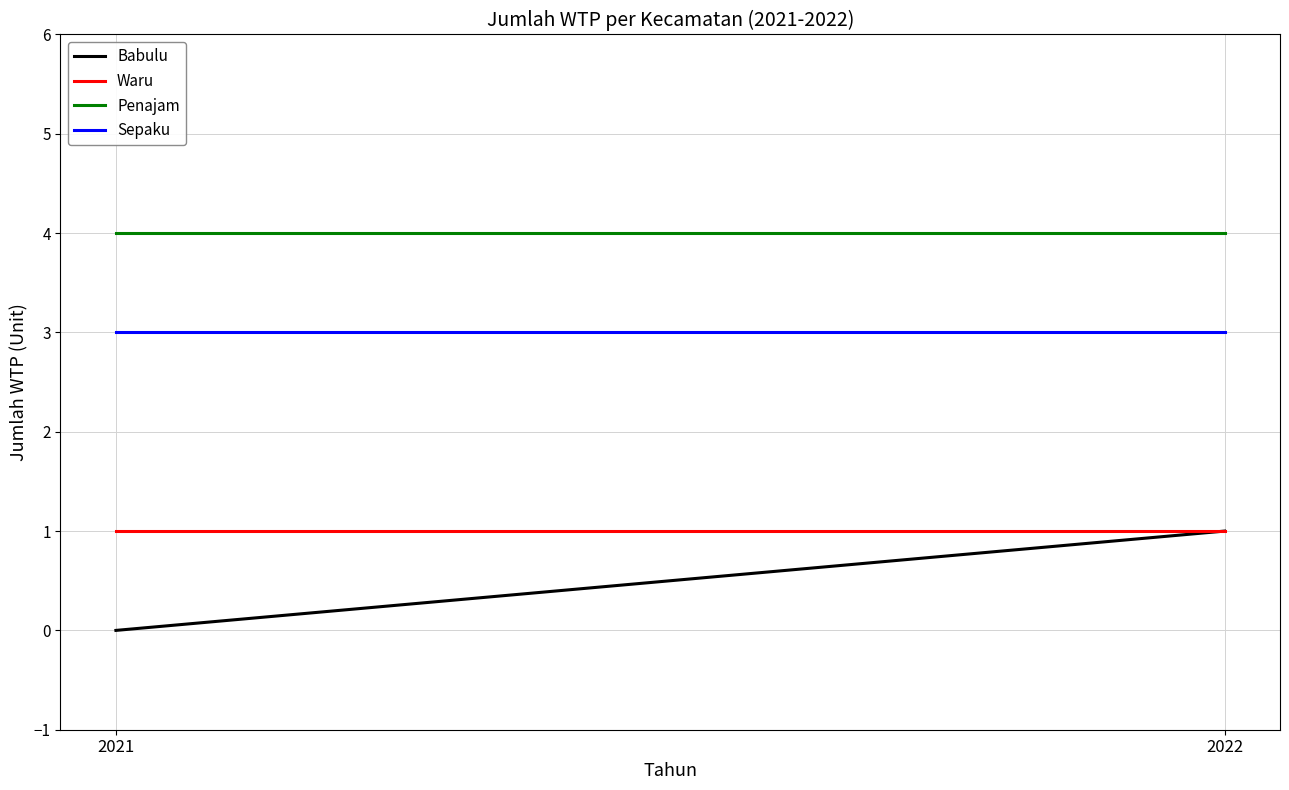

What is the difference between the Babulu values at 2021 and 2022?

1